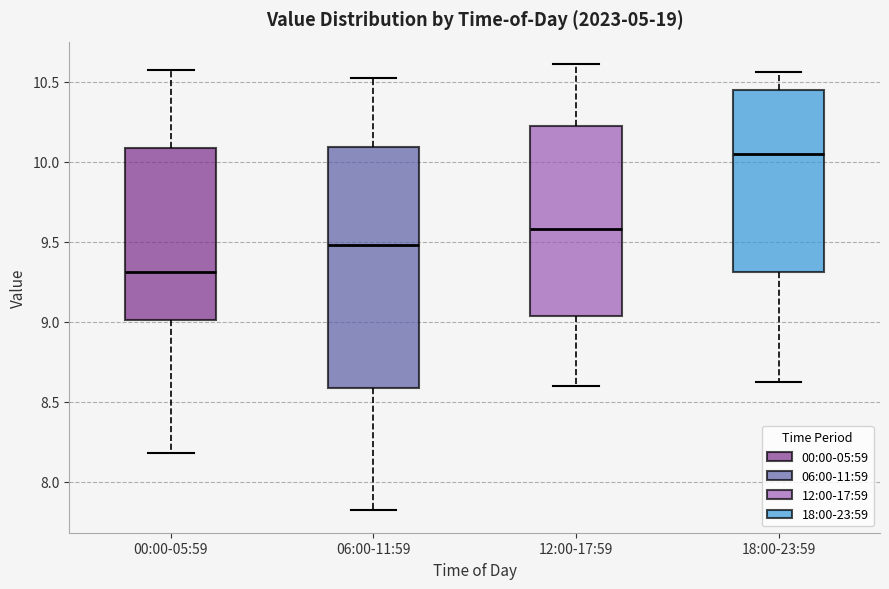

Reading left to right, read every box against the y-axis: the position of its median line, the range the box covers, and the ends of its whiskers. The values are not printed on the chart, so give them approximately, as read against the axis.

00:00-05:59: median 9.30, box 9.00 to 10.10, whiskers 8.20 to 10.55
06:00-11:59: median 9.50, box 8.60 to 10.10, whiskers 7.80 to 10.50
12:00-17:59: median 9.60, box 9.05 to 10.25, whiskers 8.60 to 10.60
18:00-23:59: median 10.05, box 9.30 to 10.45, whiskers 8.60 to 10.55